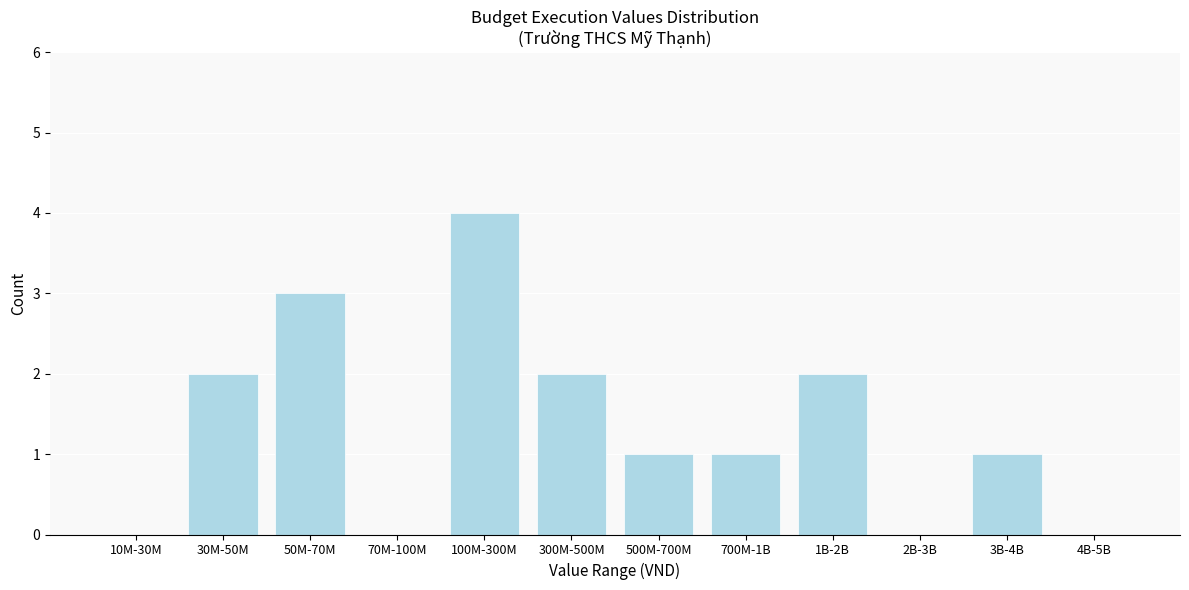

Reading right to left, extract all data points from this chart.

4B-5B=0	3B-4B=1	2B-3B=0	1B-2B=2	700M-1B=1	500M-700M=1	300M-500M=2	100M-300M=4	70M-100M=0	50M-70M=3	30M-50M=2	10M-30M=0